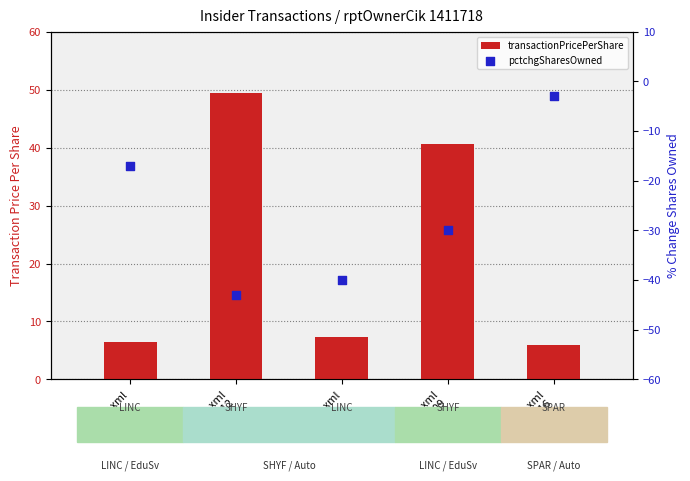

Which series has the largest Y range (max minus min)?

transactionPricePerShare